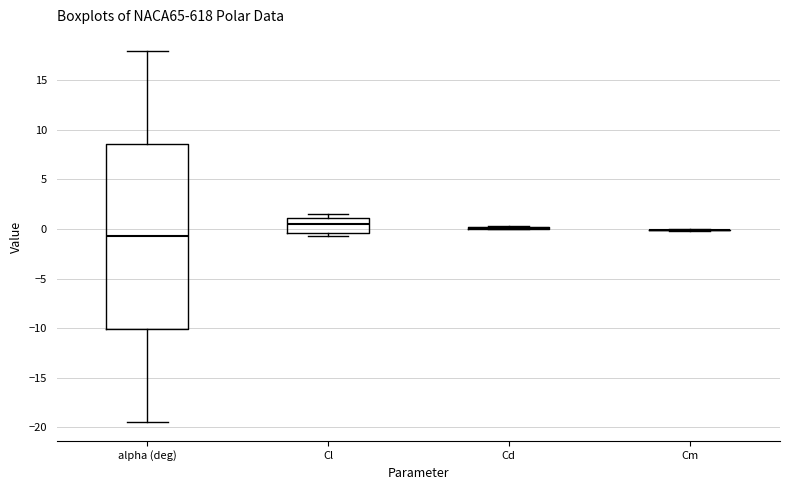

Reading left to right, read every box against the y-axis: the position of its median line, the range the box covers, and the ends of its whiskers. The values are not printed on the chart, so give them approximately, as read against the axis.

alpha (deg): median -0.5, box -10.0 to 8.5, whiskers -19.5 to 18.0
Cl: median 0.5, box -0.5 to 1.0, whiskers -0.5 (just below the box's lower edge) to 1.5
Cd: box collapsed to a line at 0.0, whiskers 0.0 to 0.5
Cm: box collapsed to a line at 0.0, whiskers 0.0 to 0.0